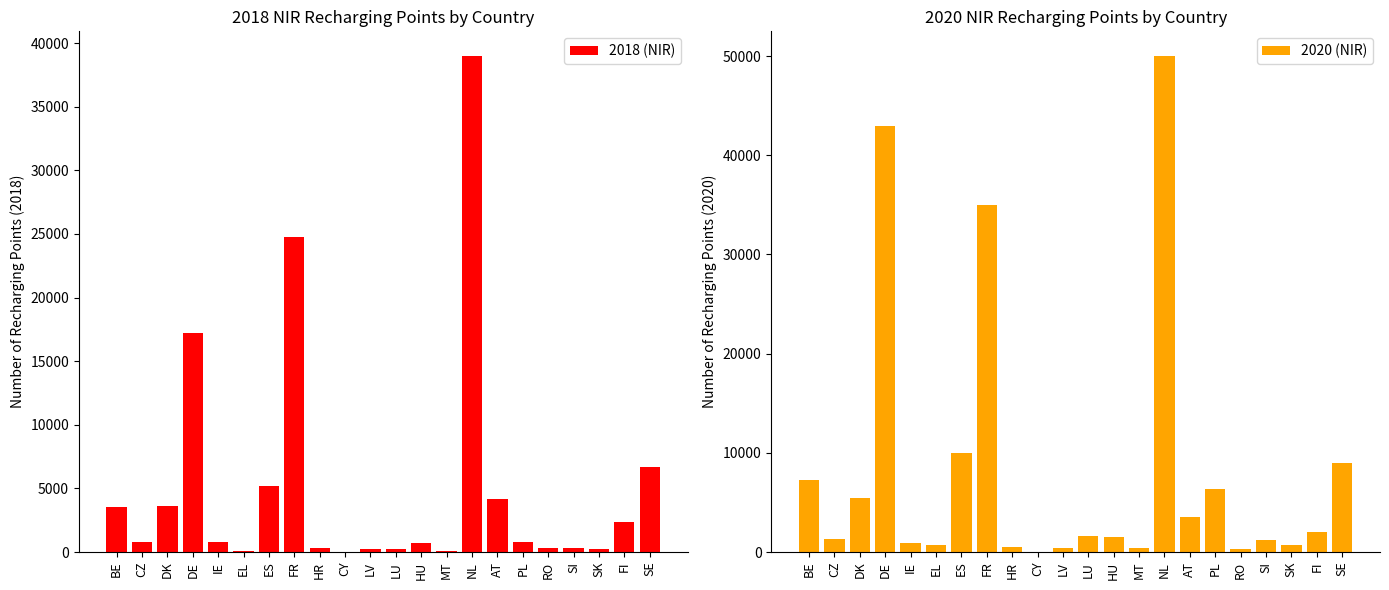

At which label does 2018 (NIR) reach its minimum?

CY